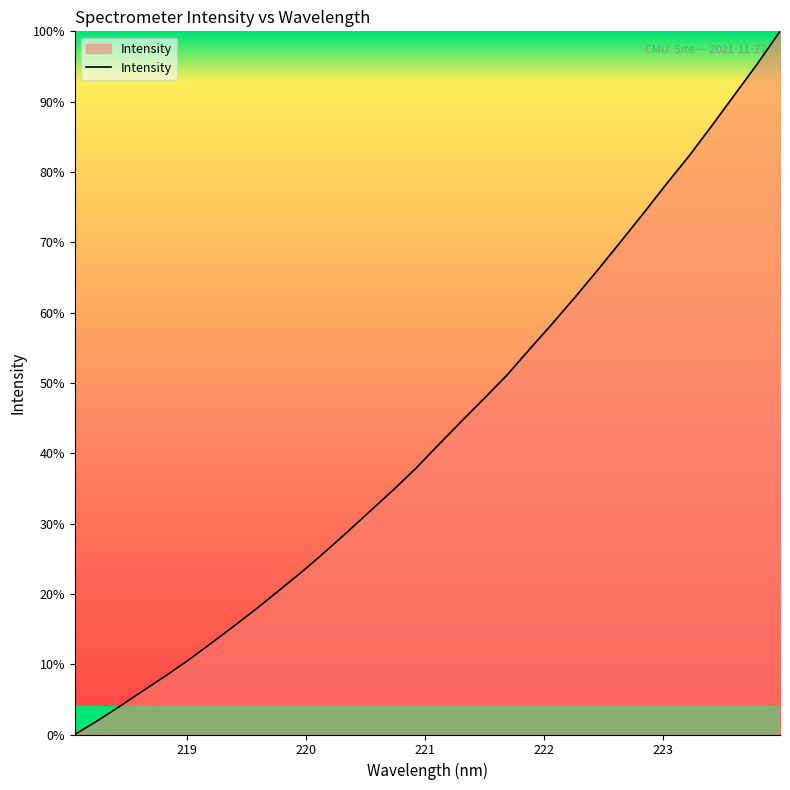

What is the maximum value shown in the chart?

100.0